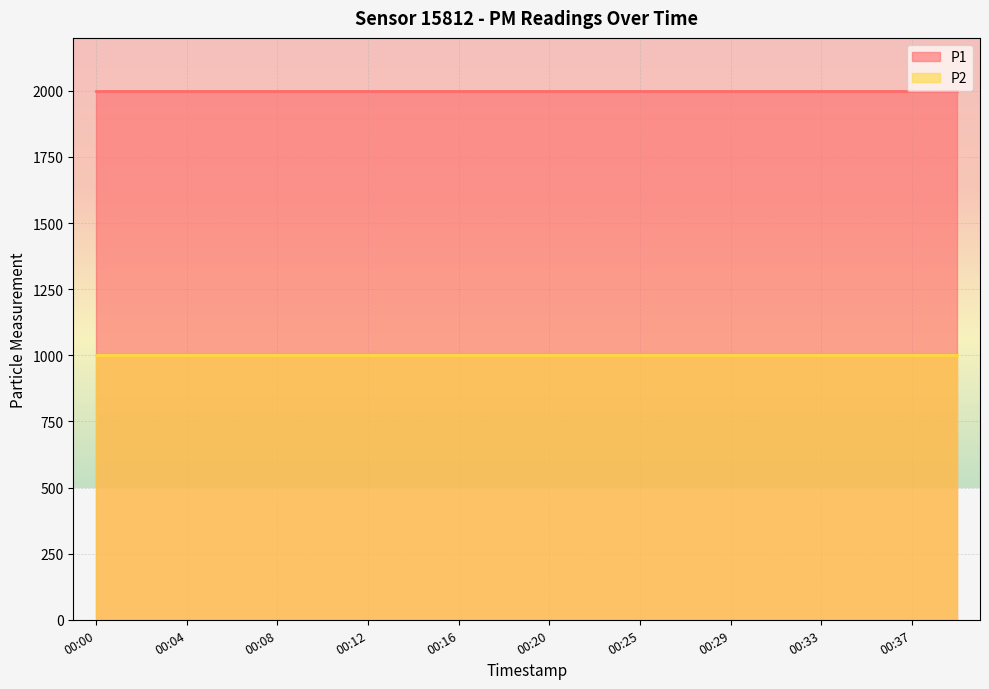

Which category has the highest value across all series?

00:00